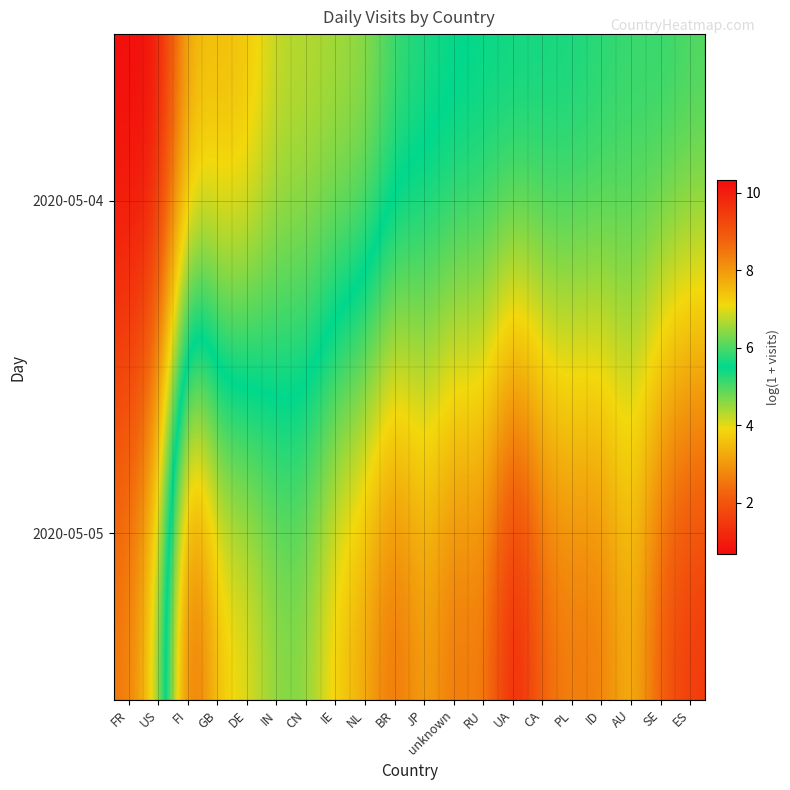

Reading left to right, what are all the values shown in this chart?

2020-05-04: FR=10.3	US=10.3	FI=7.7	GB=7.6	DE=7.5	IN=6.8	CN=6.8	IE=6.7	NL=6.6	BR=6.0	JP=5.8	unknown=5.7	RU=5.5	UA=5.6	CA=5.5	PL=5.4	ID=5.3	AU=5.2	SE=5.3	ES=5.1
2020-05-05: FR=8.4	US=6.9	FI=1.6	GB=3.7	DE=3.9	IN=4.6	CN=4.6	IE=3.6	NL=3.2	BR=2.2	JP=3.2	unknown=2.3	RU=2.8	UA=0.7	CA=2.3	PL=2.6	ID=2.5	AU=3.5	SE=1.9	ES=1.4